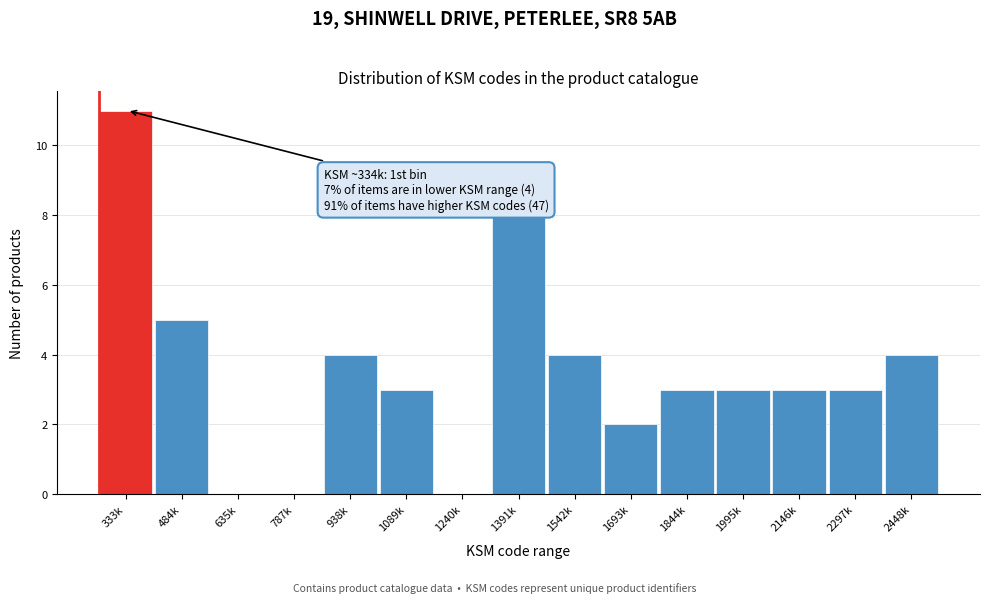

Reading left to right, what are all the values shown in this chart?

333k=11	484k=5	635k=0	787k=0	938k=4	1089k=3	1240k=0	1391k=8	1542k=4	1693k=2	1844k=3	1995k=3	2146k=3	2297k=3	2448k=4